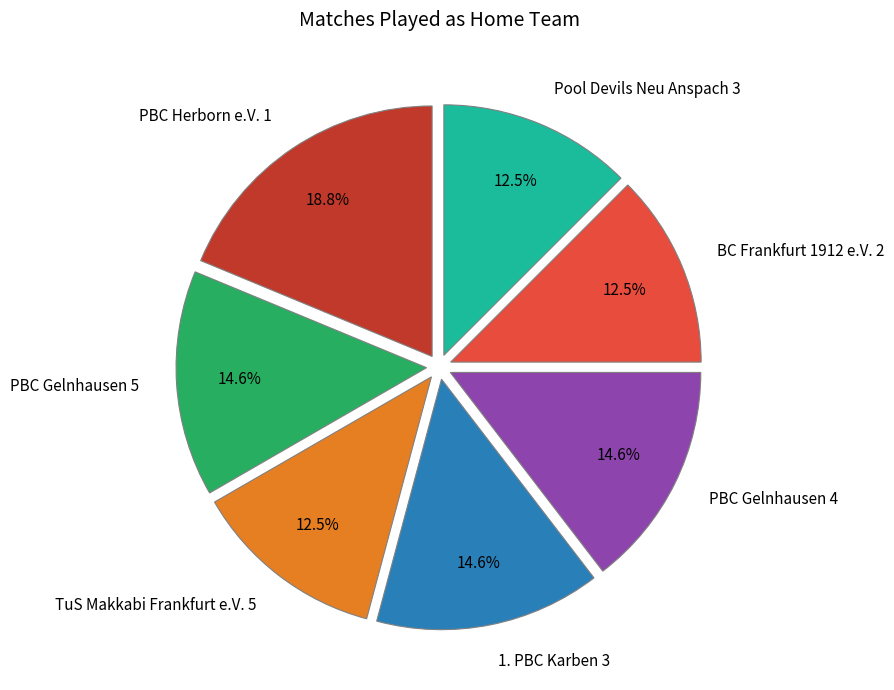

To the nearest percent, what is the combined percentage of PBC Gelnhausen 5 and PBC Gelnhausen 4?

29%